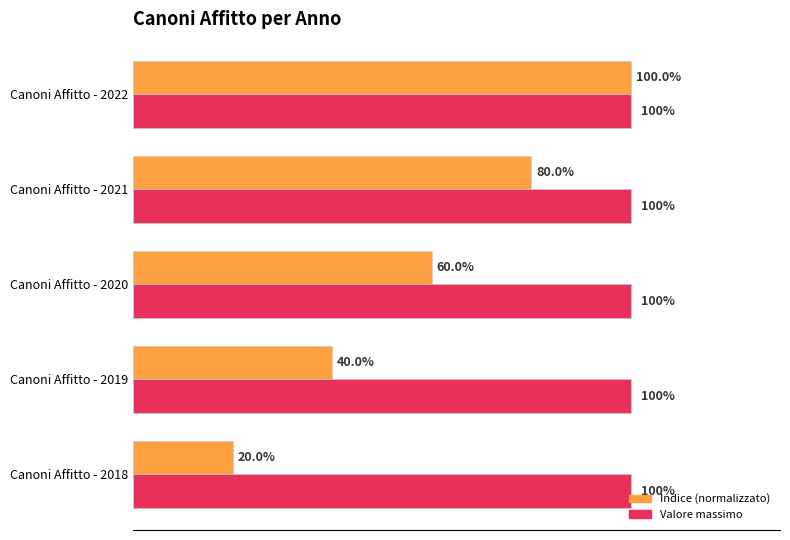

Which series has the largest total across all categories?

Valore massimo